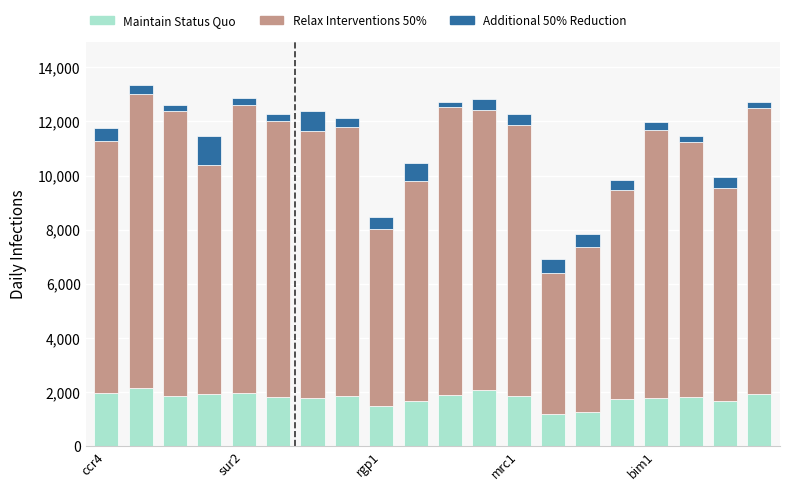

What is the lowest value of the Maintain Status Quo series?

1183.0